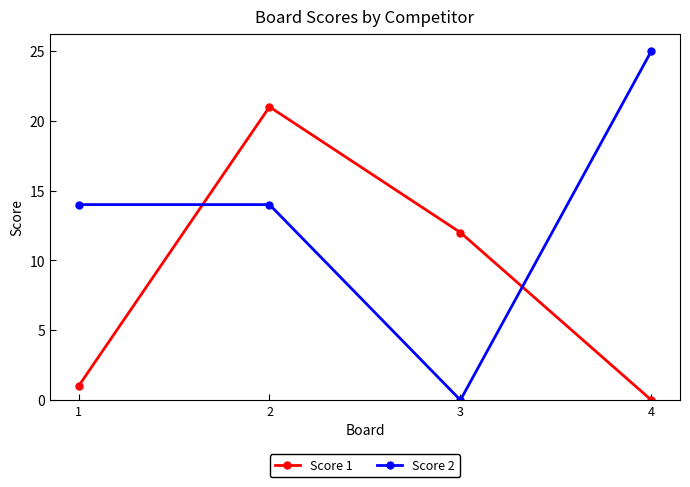

Which label corresponds to the largest value in the chart?

4